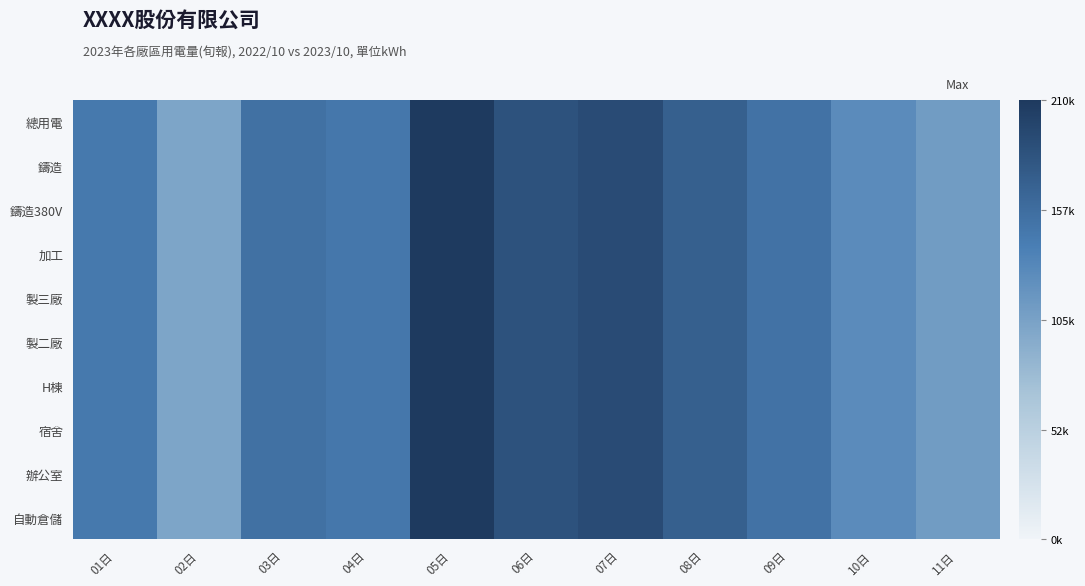

Which series has the largest range (max minus min)?

總用電